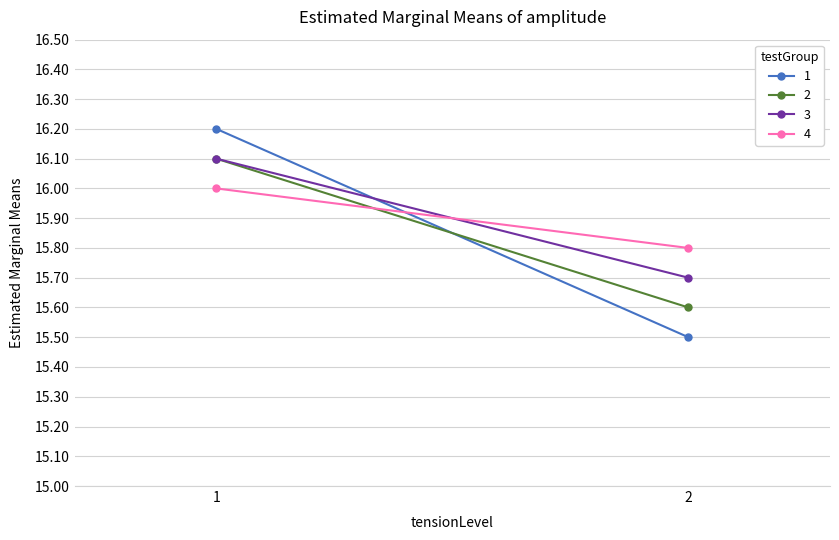

The value of 3 at 2 is 15.7. True or false?

True